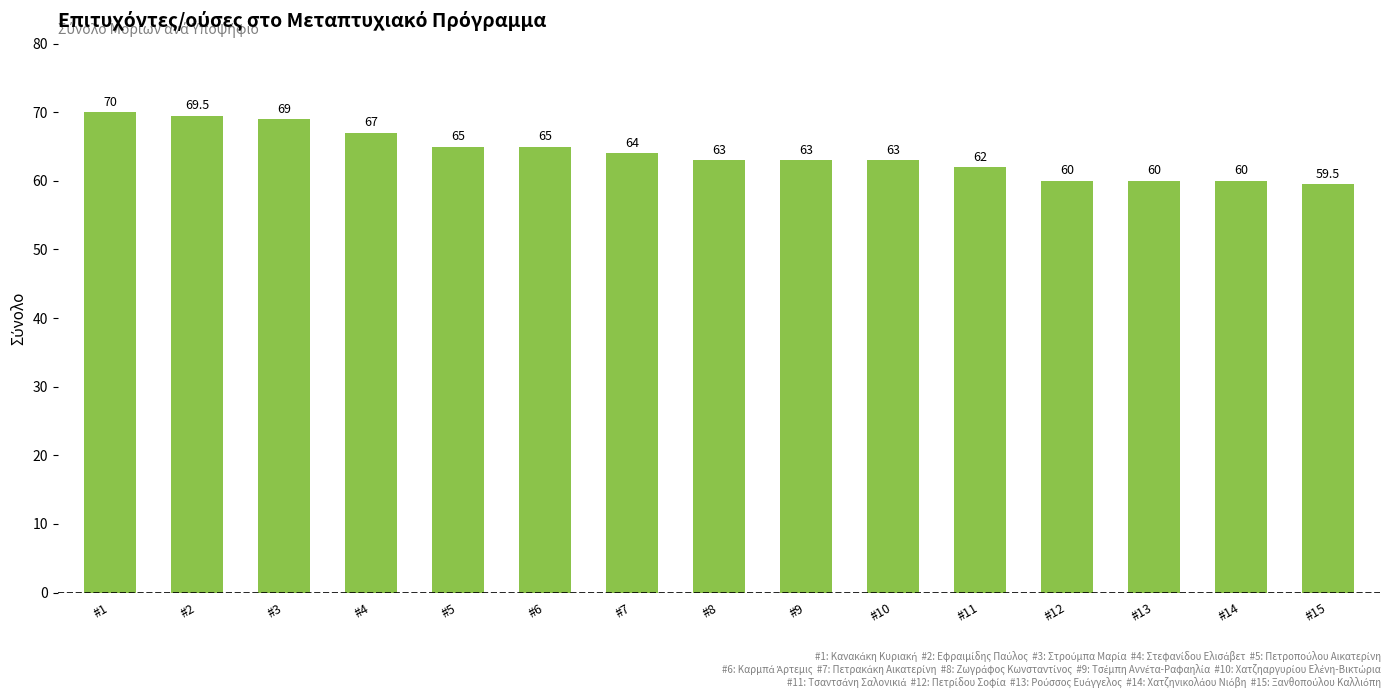

What is the average value?

64.0